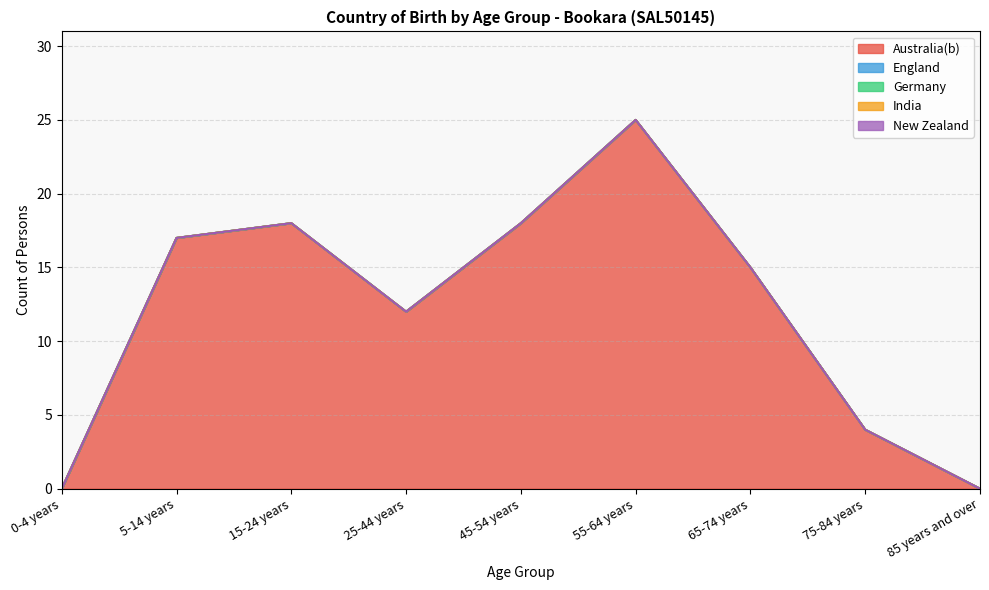

Does the chart have visible grid lines?

Yes